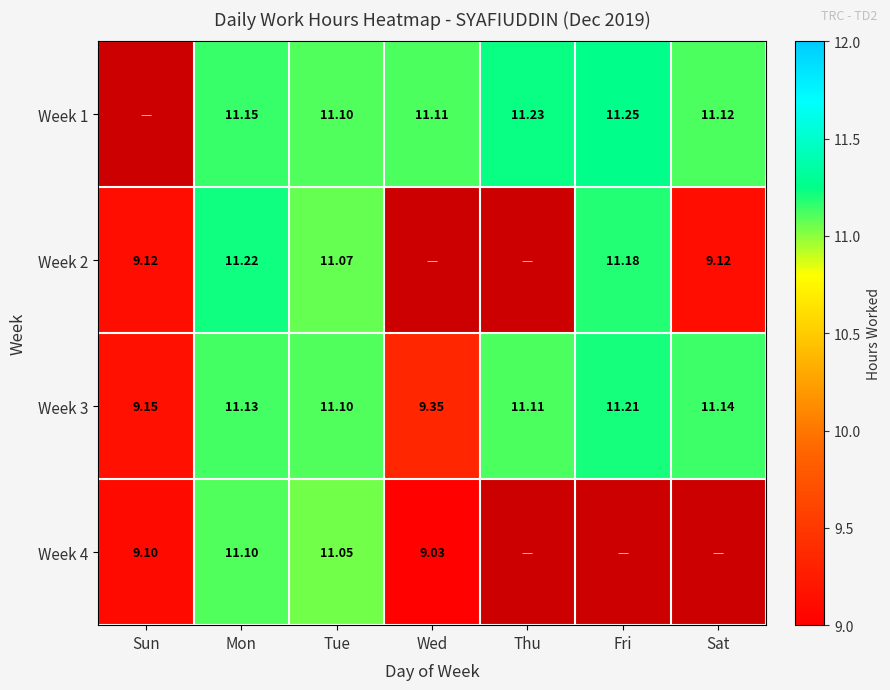

At which label is Week 3 closest to 10?

Wed